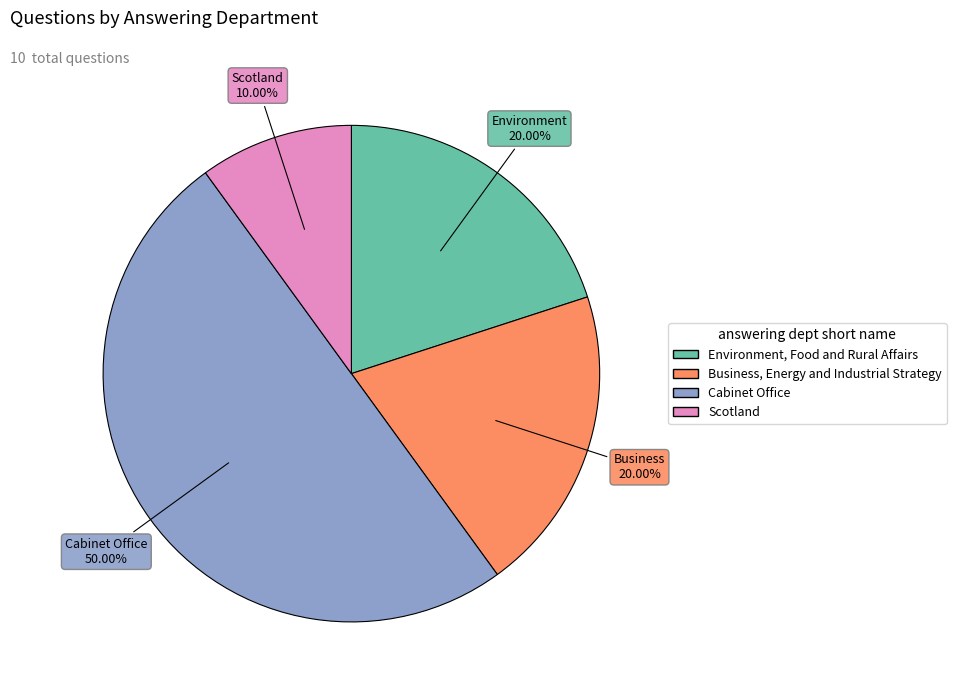

What percentage is the Environment, Food and Rural Affairs slice, to the nearest percent?

20%